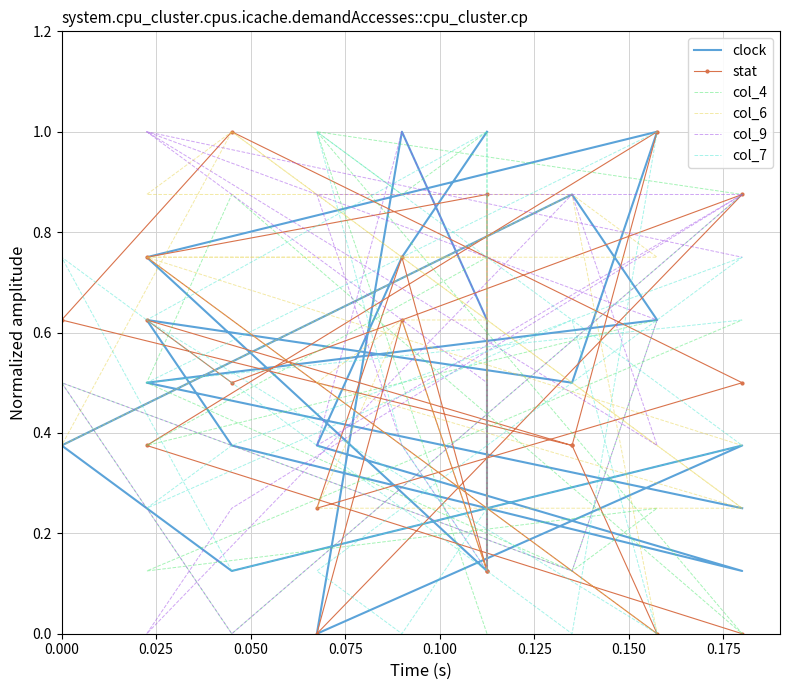

What is the sum of all col_7 values?

8.9